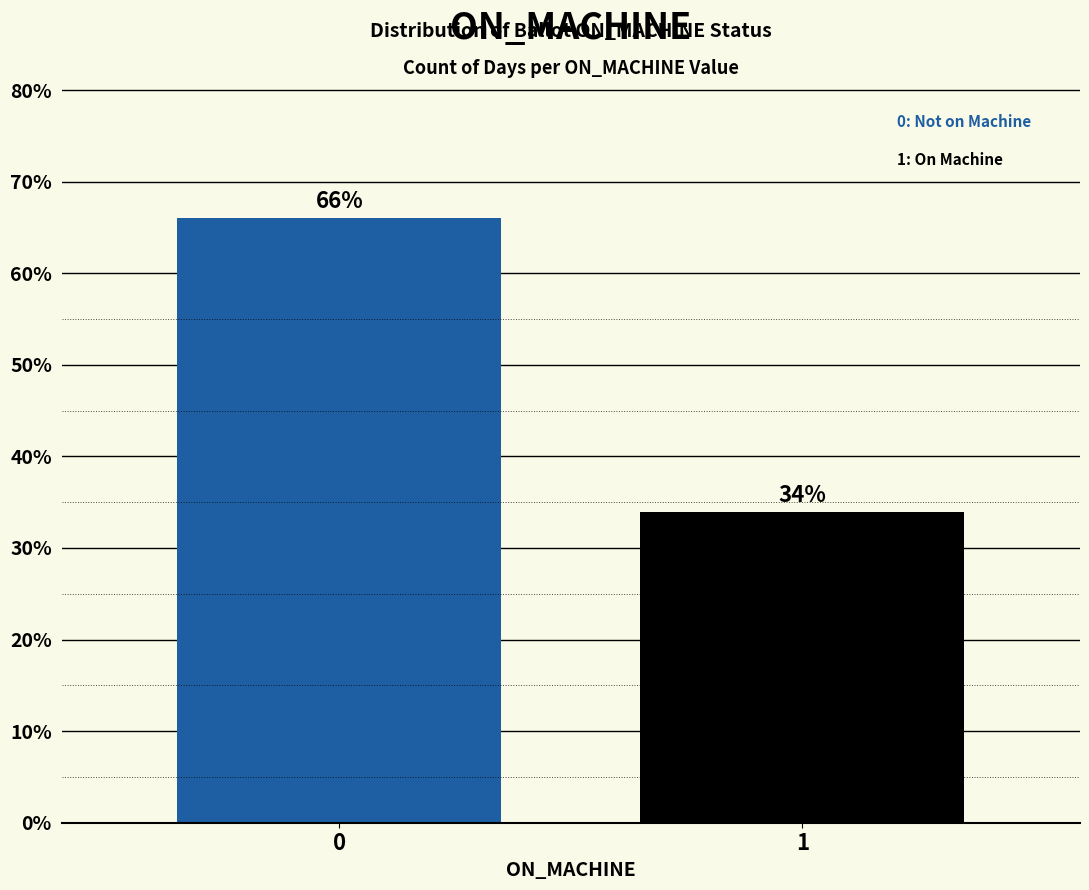

Reading left to right, extract all data points from this chart.

66.0	34.0